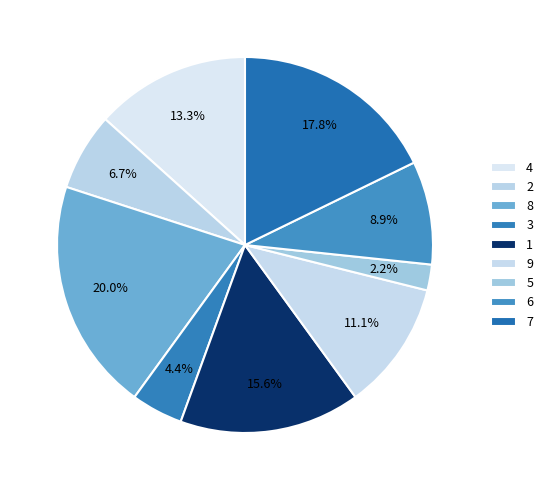

Does 9 represent more than half of the total?

No